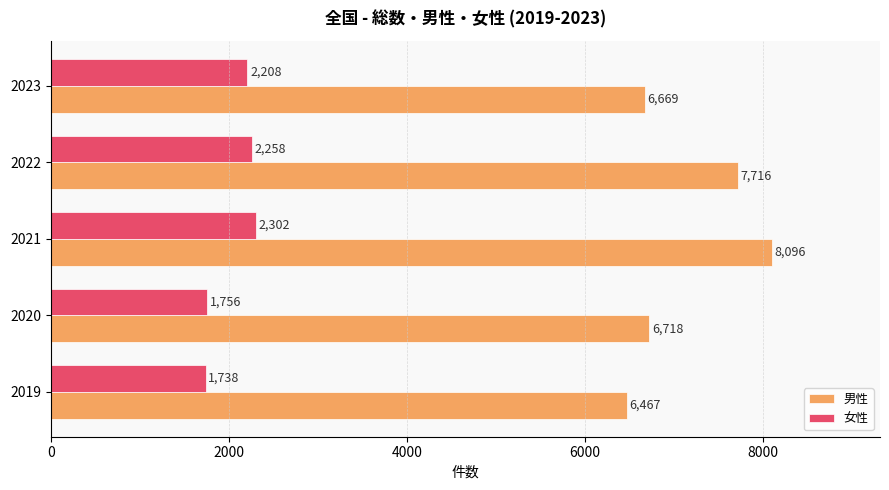

True or false: 男性 has a value of 6718 at 2020.

True